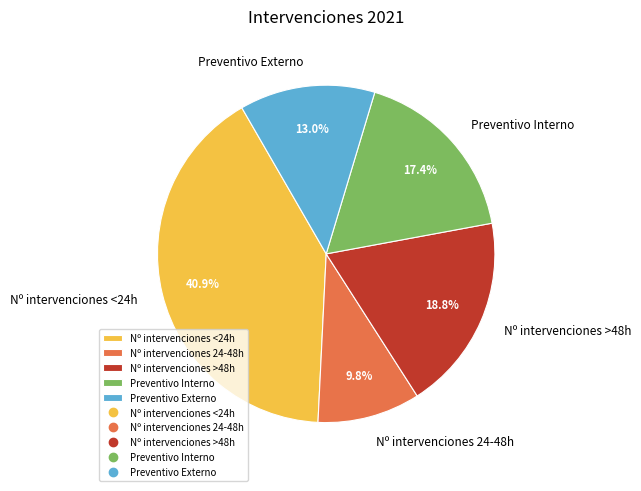

Is it true that Preventivo Externo is 1% of the pie?

False